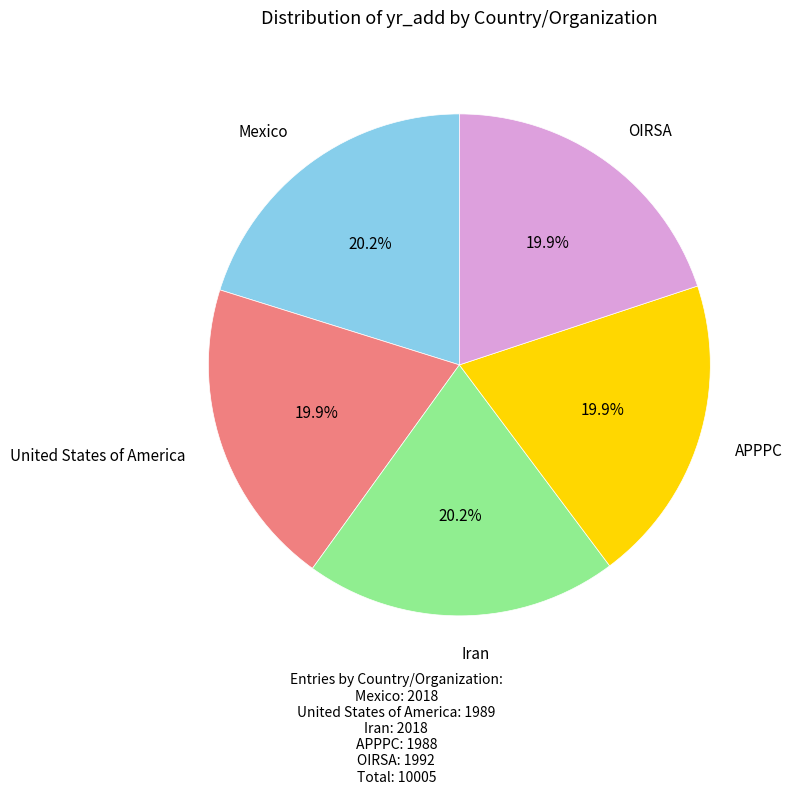

Is there any slice that represents more than half of the pie?

No